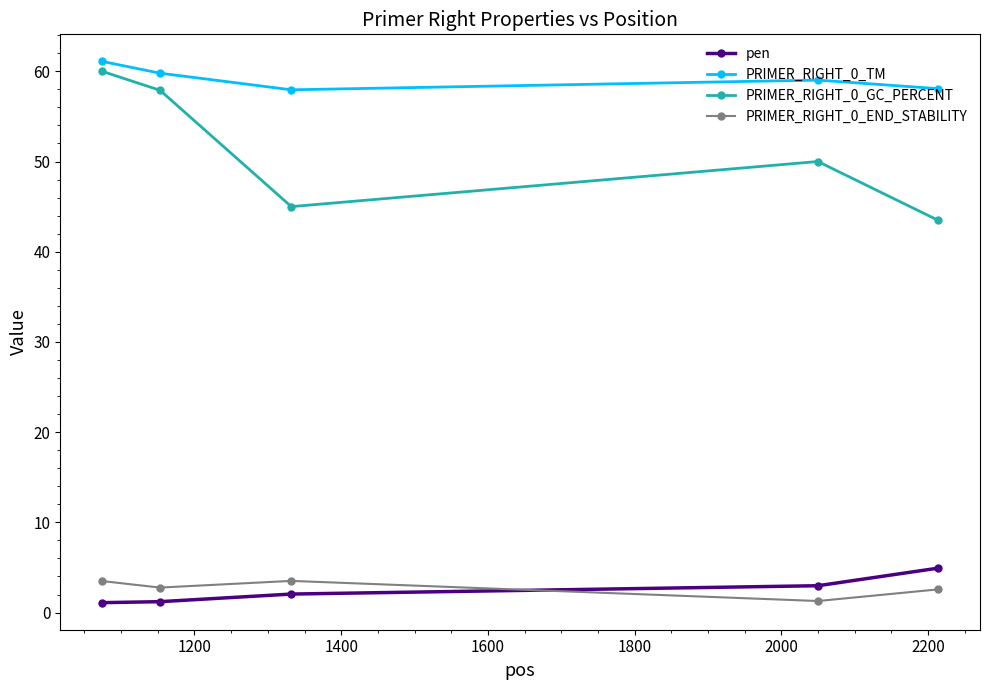

What is the value of the PRIMER_RIGHT_0_GC_PERCENT point at the 3rd from the left?

45.0